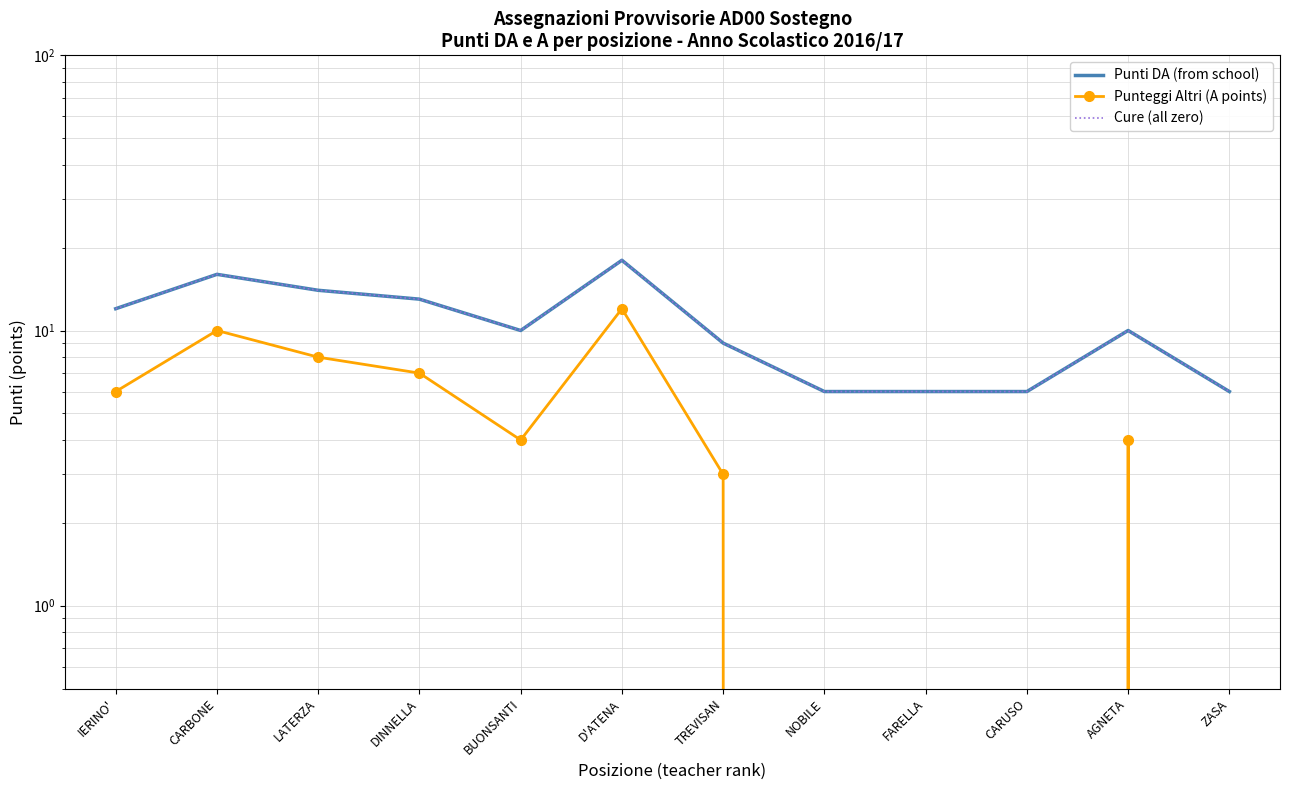

Is it true that Punti DA (from school) equals 18 at D'ATENA?

True